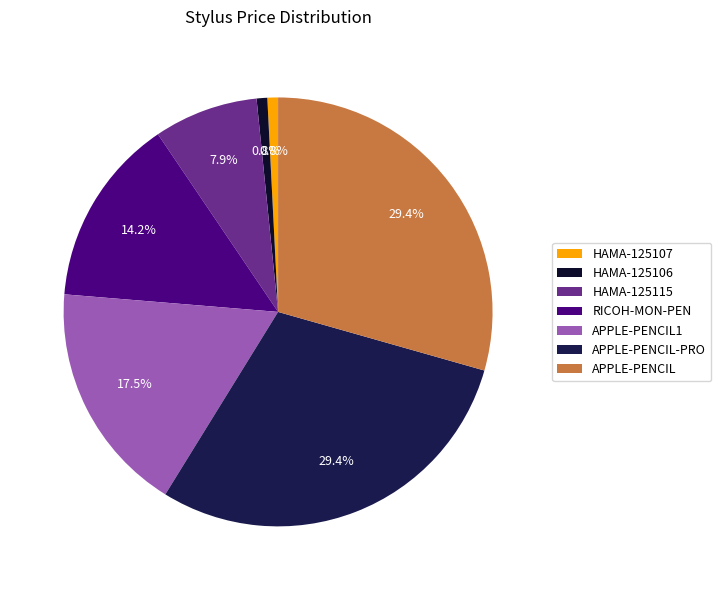

What is the ratio of the value at RICOH-MON-PEN to the value at HAMA-125106?

17.7